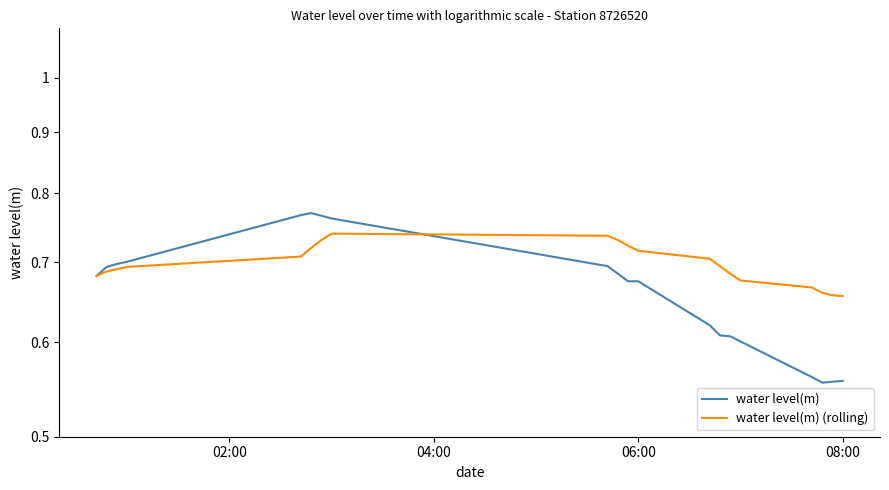

How many lines are shown in the chart?

2